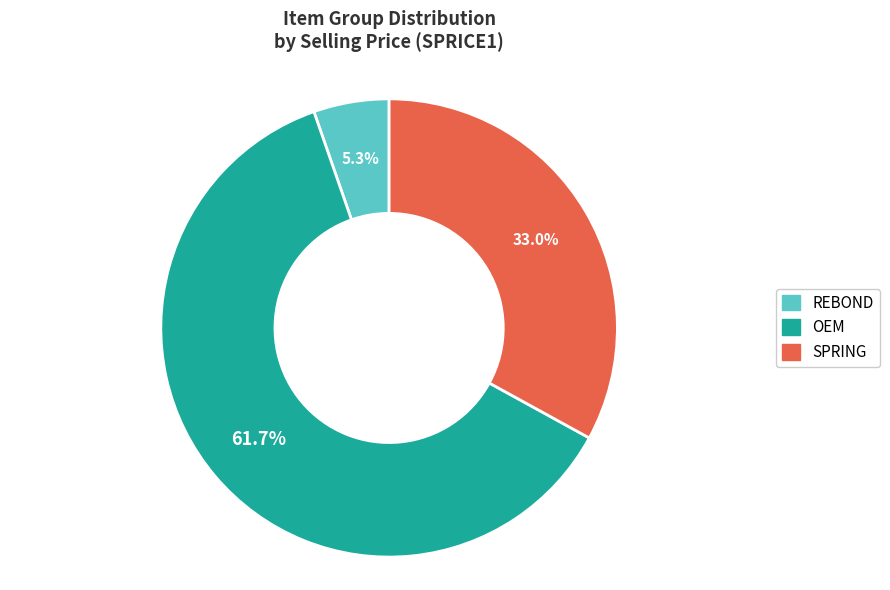

Is there a majority slice in this chart?

Yes